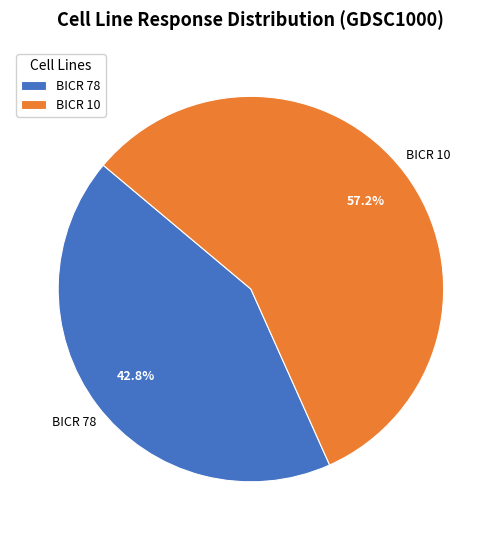

Rank the categories by value from lowest to highest.

BICR 78, BICR 10